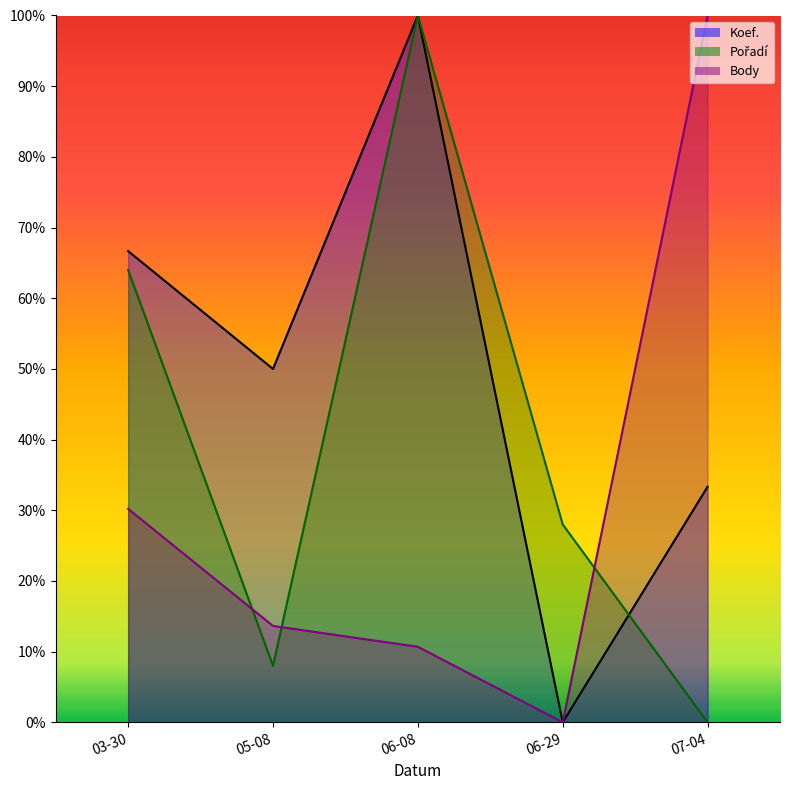

Which series has the largest total across all categories?

Koef.